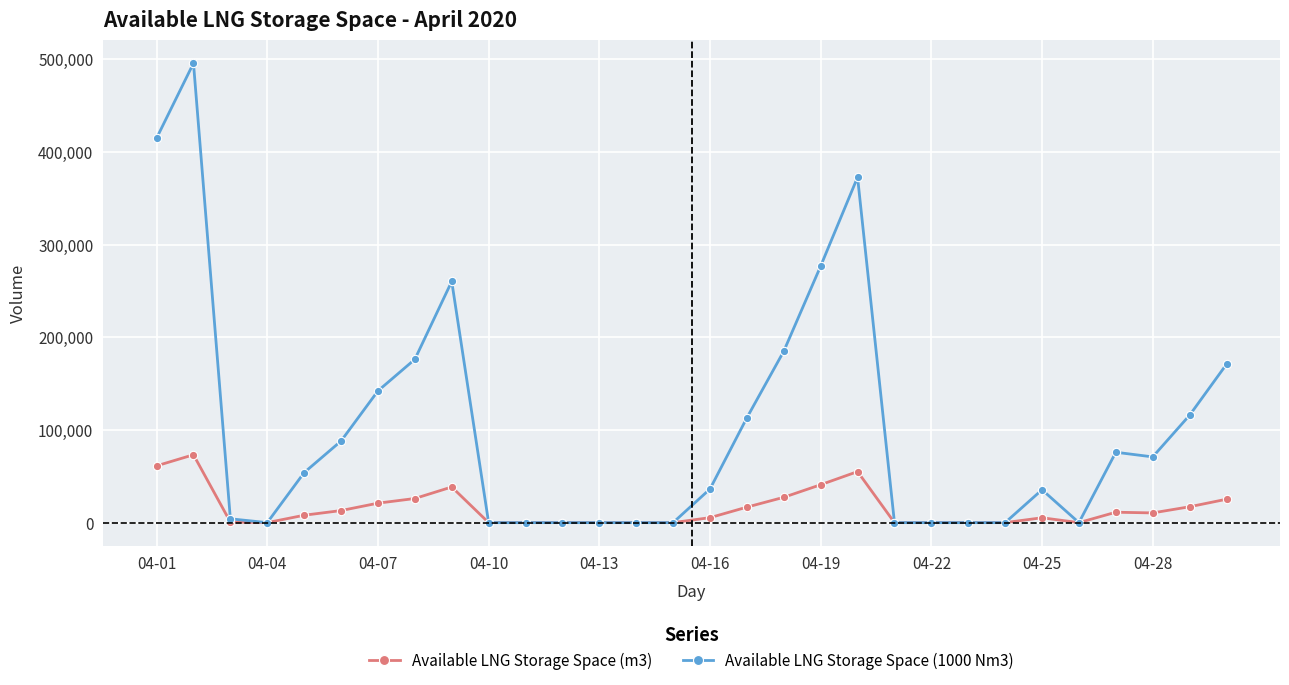

Rank the series by their maximum value, from lowest to highest.

Available LNG Storage Space (m3), Available LNG Storage Space (1000 Nm3)